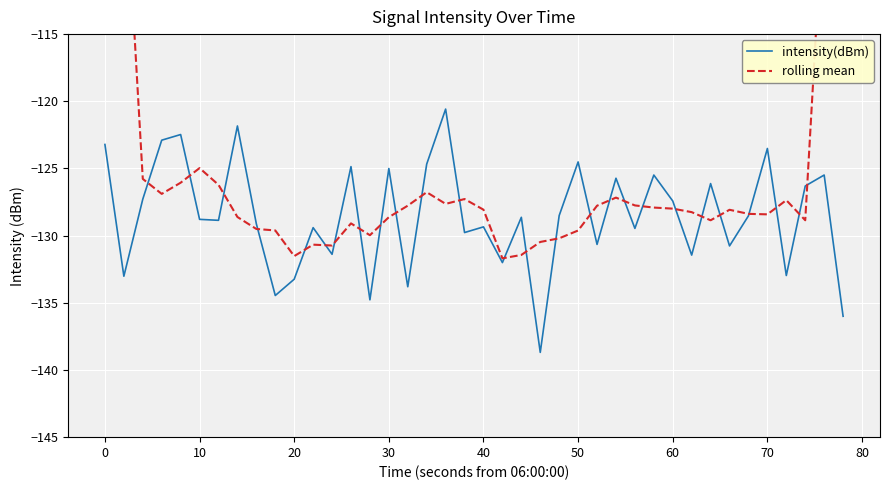

How many data points does each series have?

40